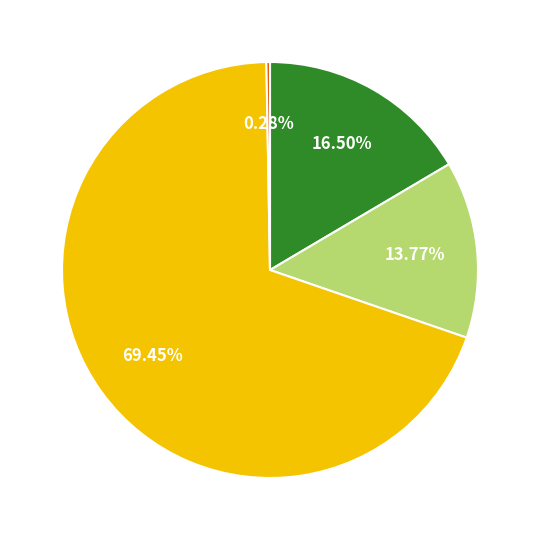

Is there a majority slice in this chart?

Yes